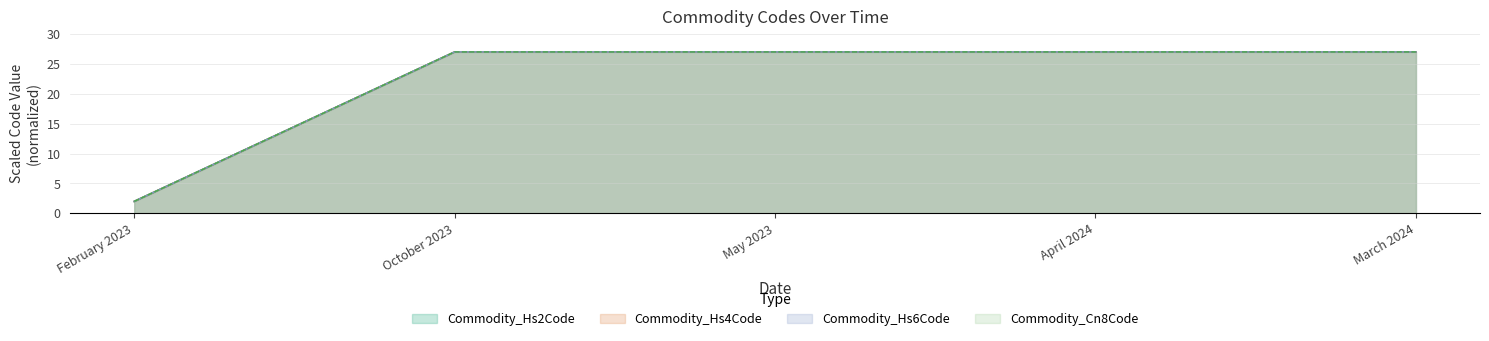

True or false: Commodity_Cn8Code and Commodity_Hs2Code intersect in this chart.

False